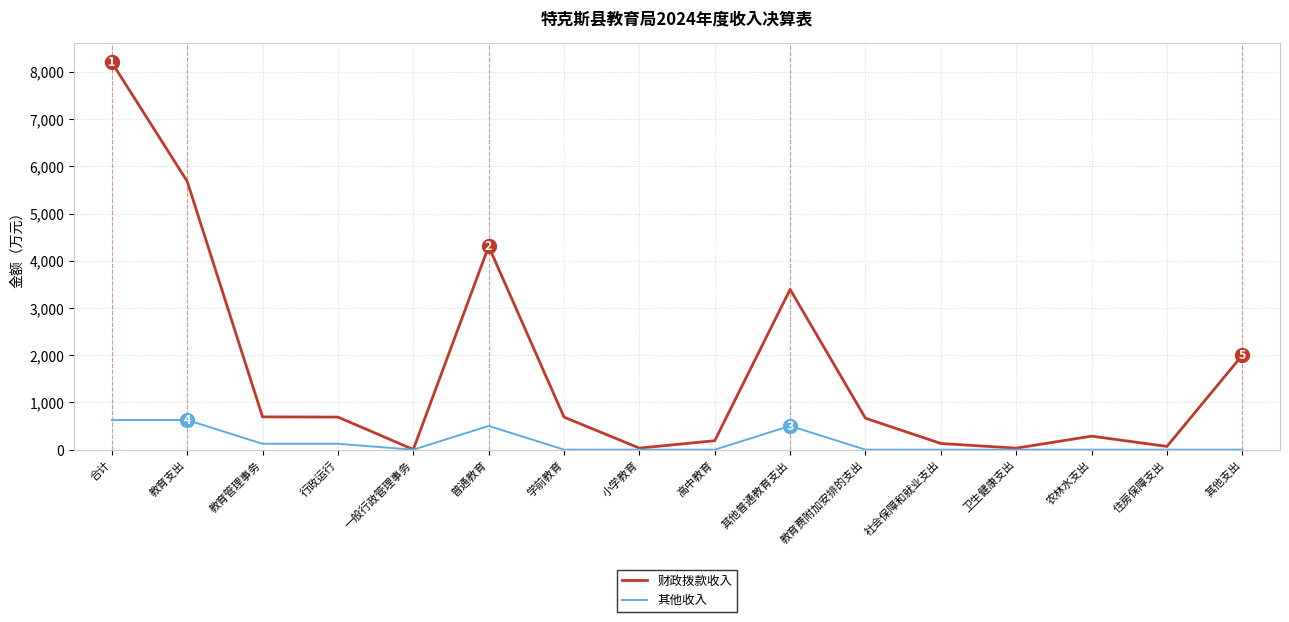

The value of 财政拨款收入 at 农林水支出 is 286.2. True or false?

True